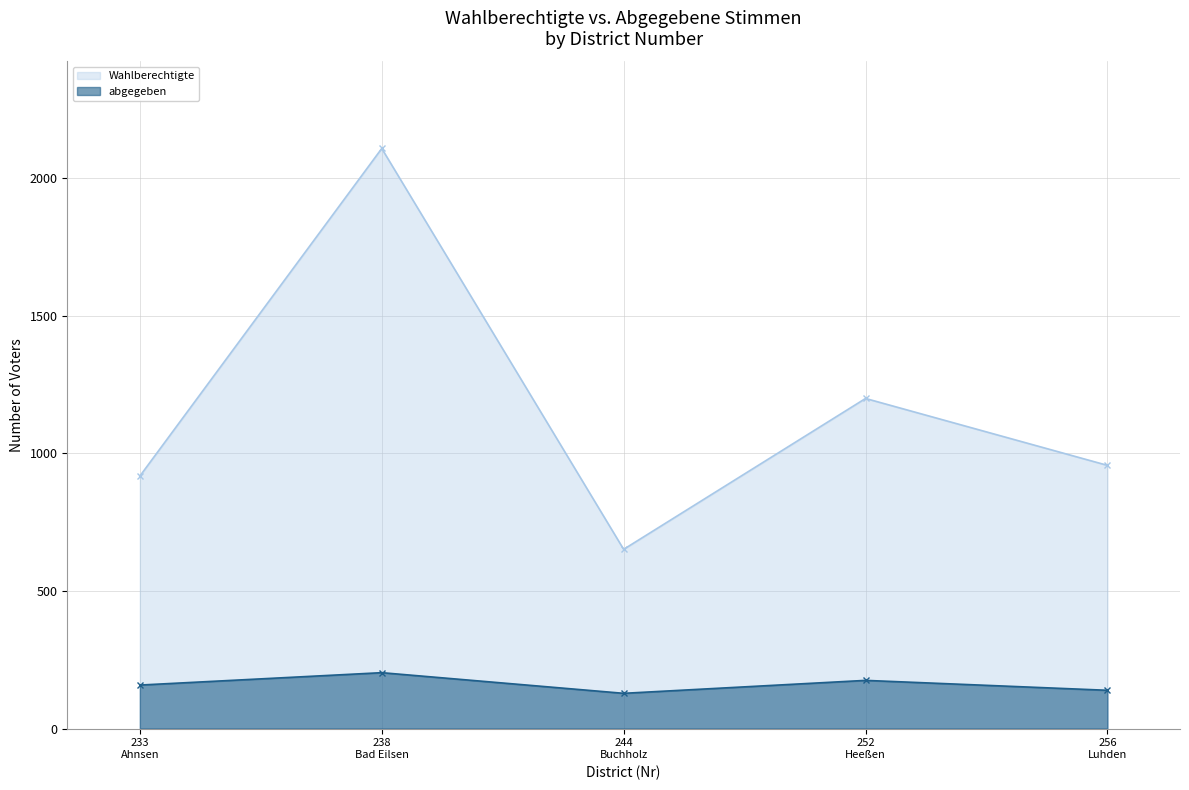

What is the value of the Wahlberechtigte point at the 1st from the left?

917